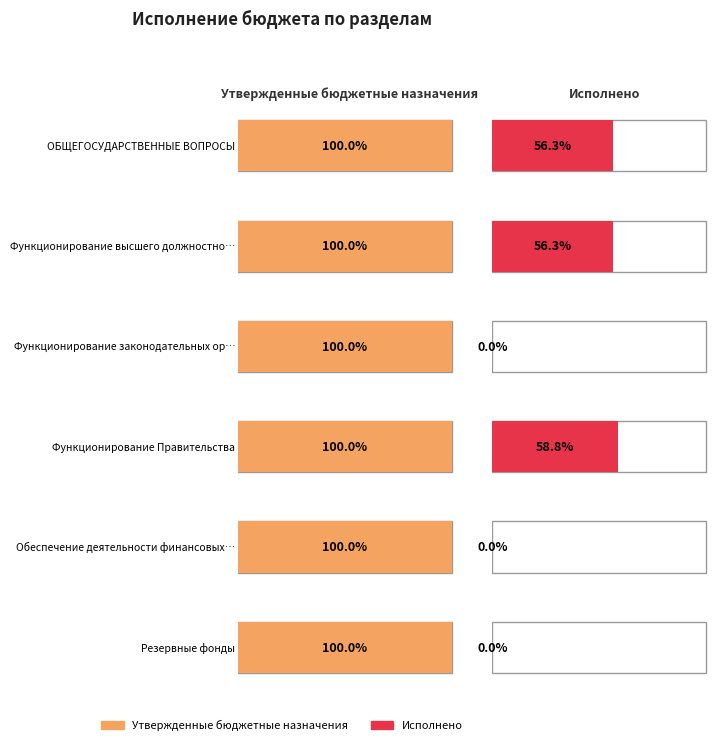

Rank the categories by Утвержденные бюджетные назначения value from lowest to highest.

Функционирование законодательных органов, Обеспечение деятельности финансовых органов, Резервные фонды, Функционирование высшего должностного лица, Функционирование Правительства, ОБЩЕГОСУДАРСТВЕННЫЕ ВОПРОСЫ